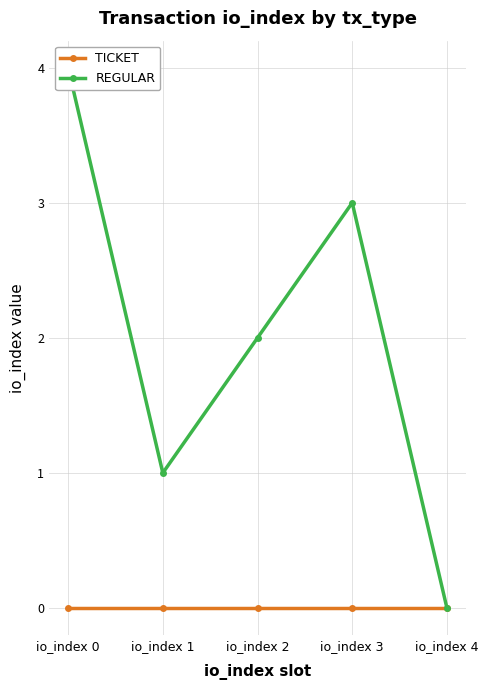

The value of Regular at io_index 3 is 3. True or false?

True